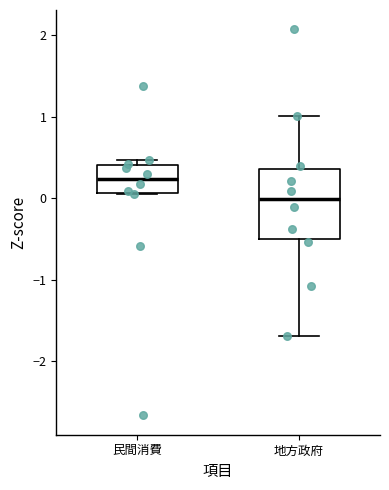

Reading left to right, read every box against the y-axis: the position of its median line, the range the box covers, and the ends of its whiskers. The values are not printed on the chart, so give them approximately, as read against the axis.

民間消費: median 0.2, box 0.1 to 0.4, whiskers 0.1 to 0.5
地方政府: median 0.0, box -0.5 to 0.4, whiskers -1.7 to 1.0